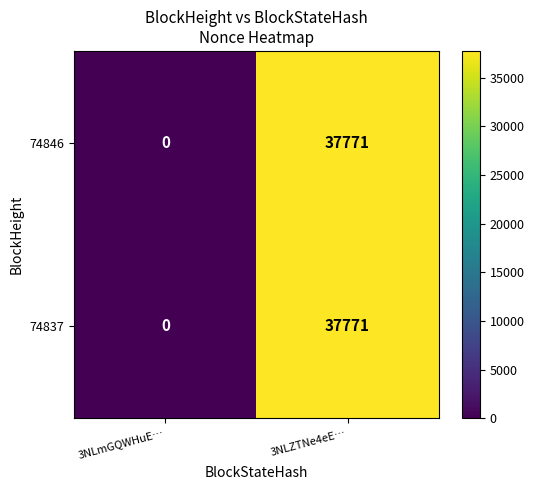

The 74837 series shows 15512 at 3NLZTNe4eE…. True or false?

False